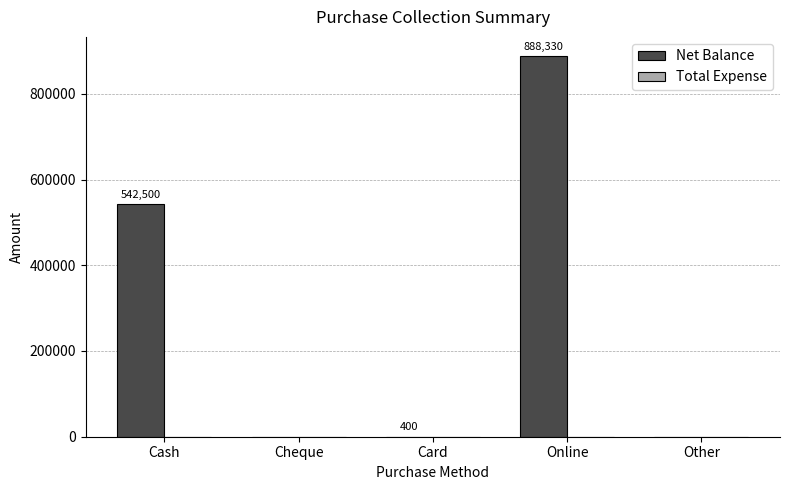

What is the sum of all values?

1431230